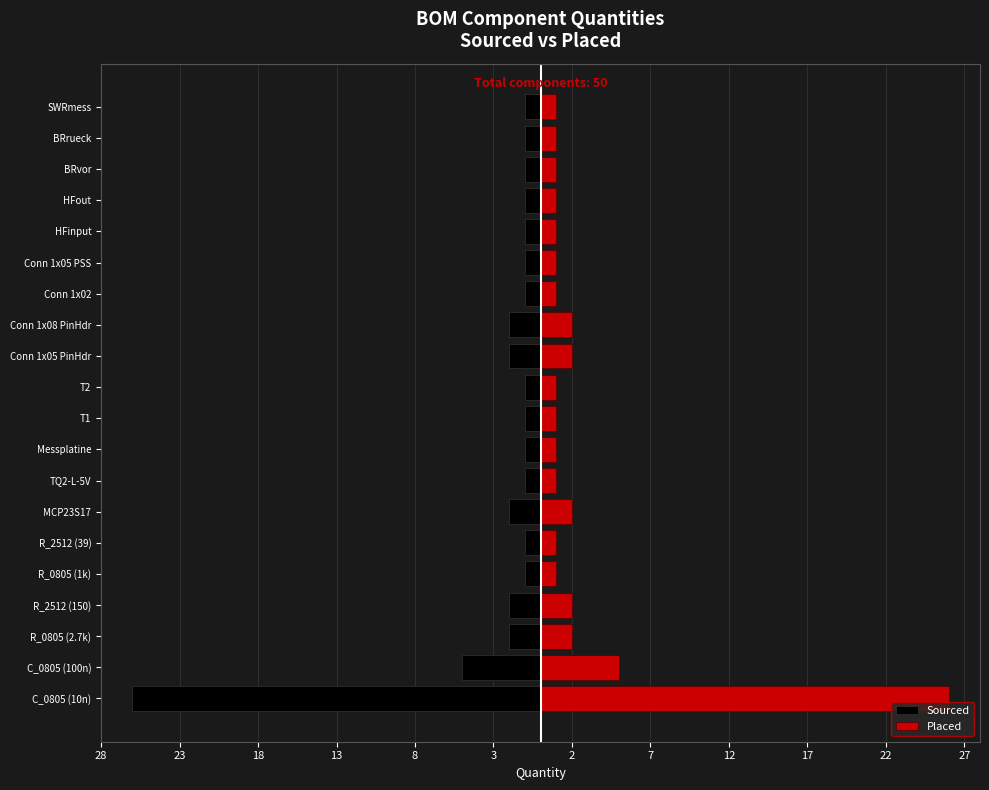

How many categories are shown in the chart?

20